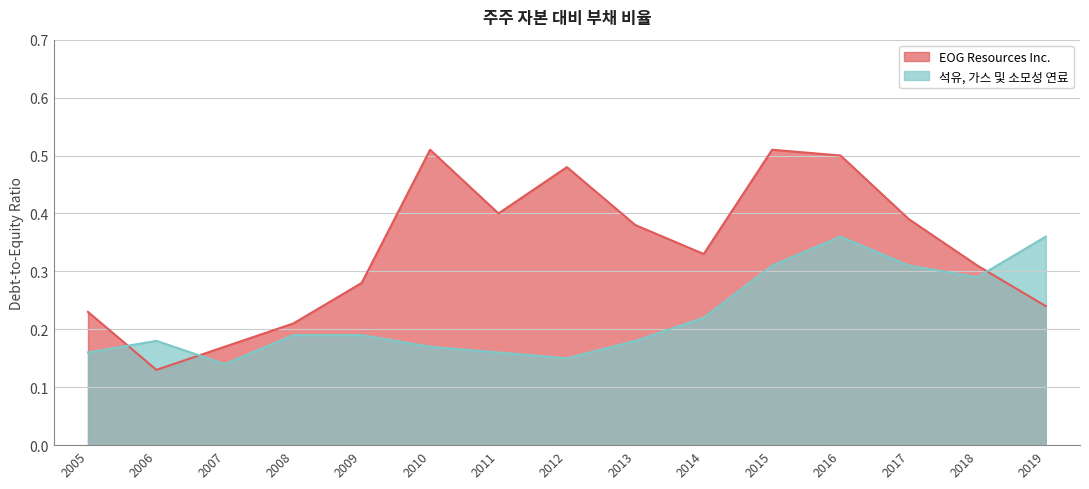

The value of 석유, 가스 및 소모성 연료 at 2011 is 0.2. True or false?

True